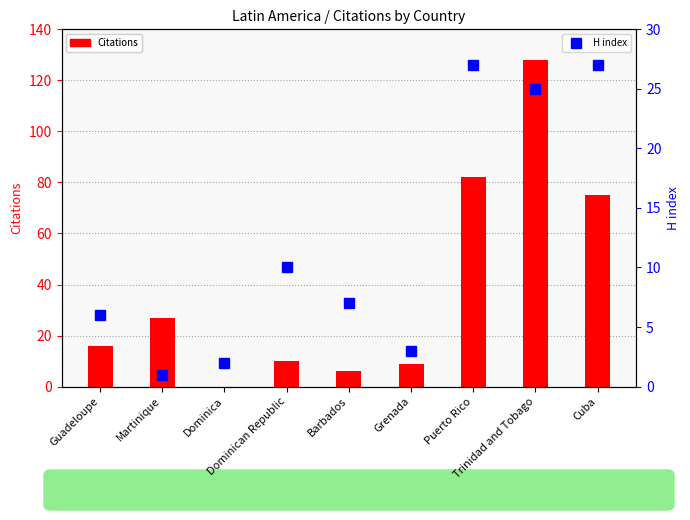

What is the difference between the second highest and minimum values in the Citations series?

82